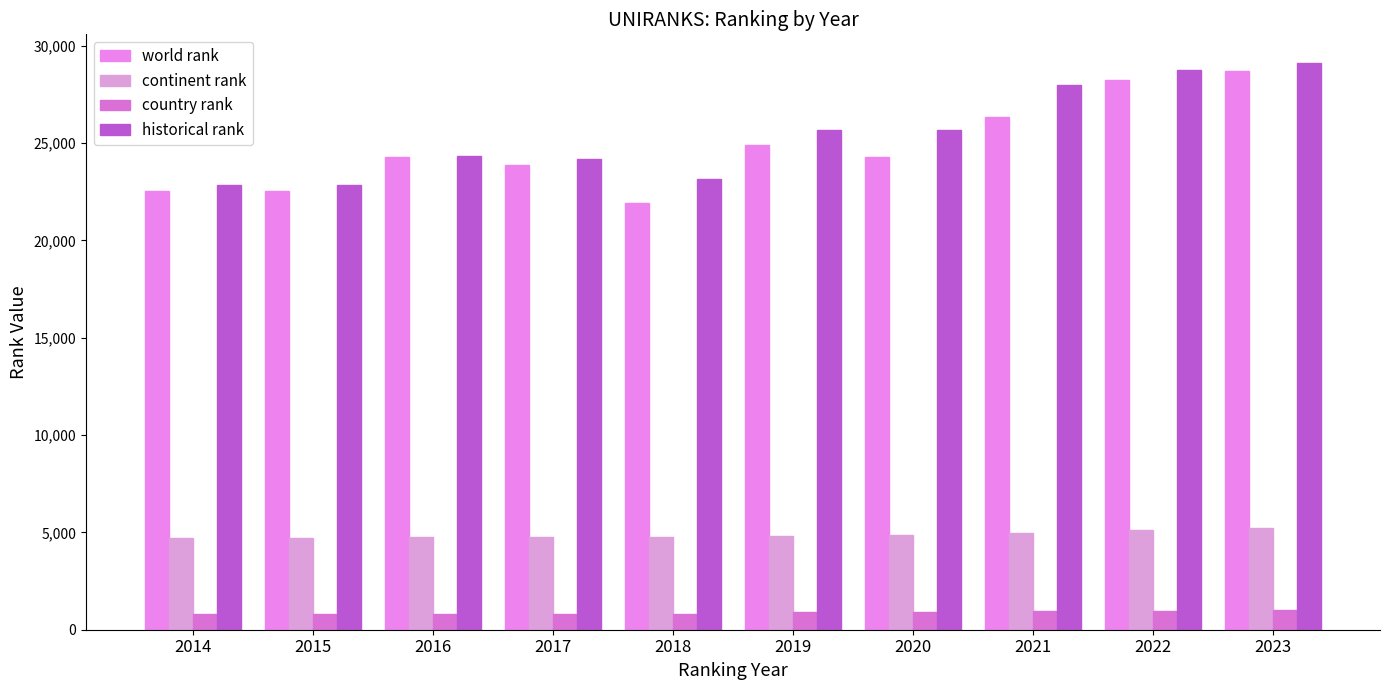

What is the difference between the highest and lowest values at 2017?

23376